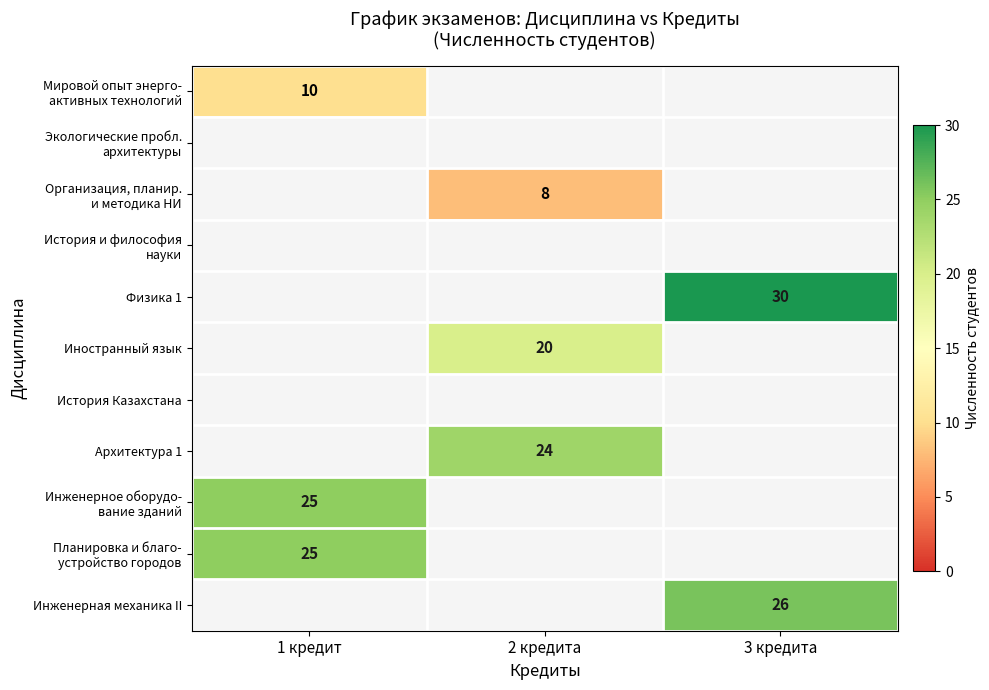

True or false: Физика 1 has a value of 9 at 3 кредита.

False